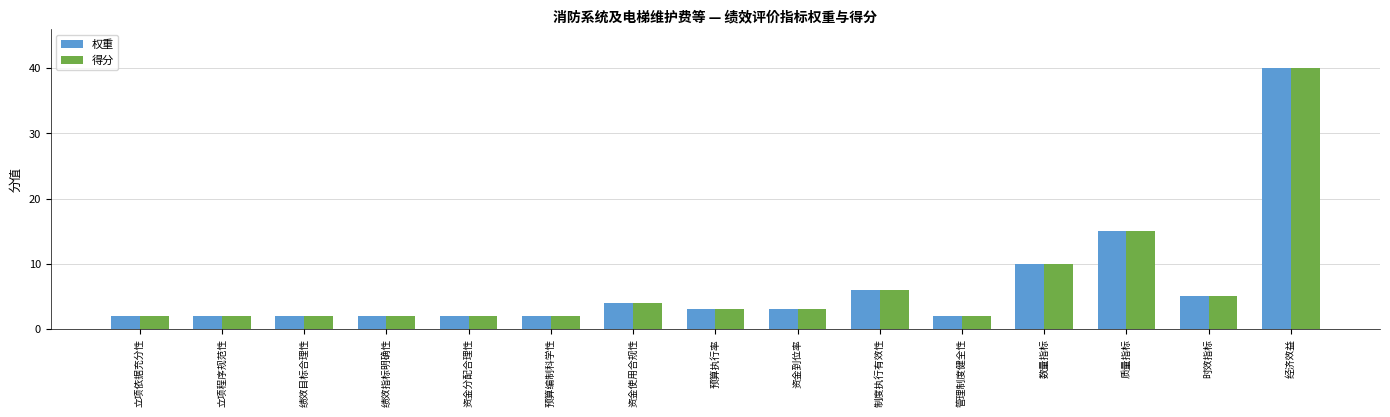

What is the maximum value for 得分?

40